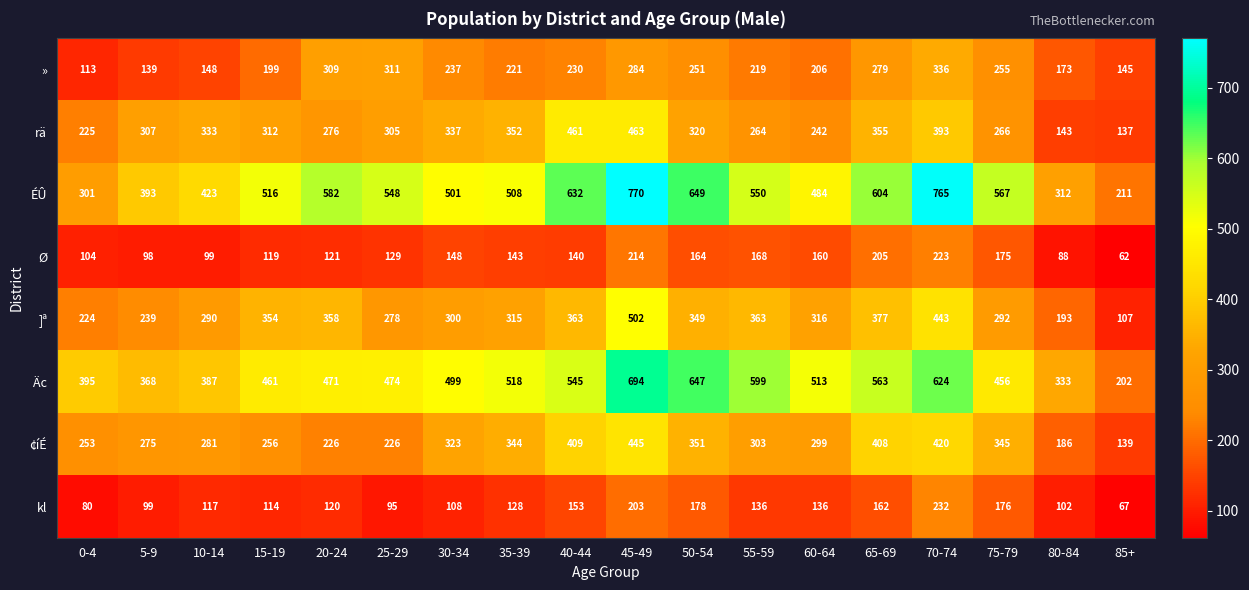

What is the highest value of the kl series?

232